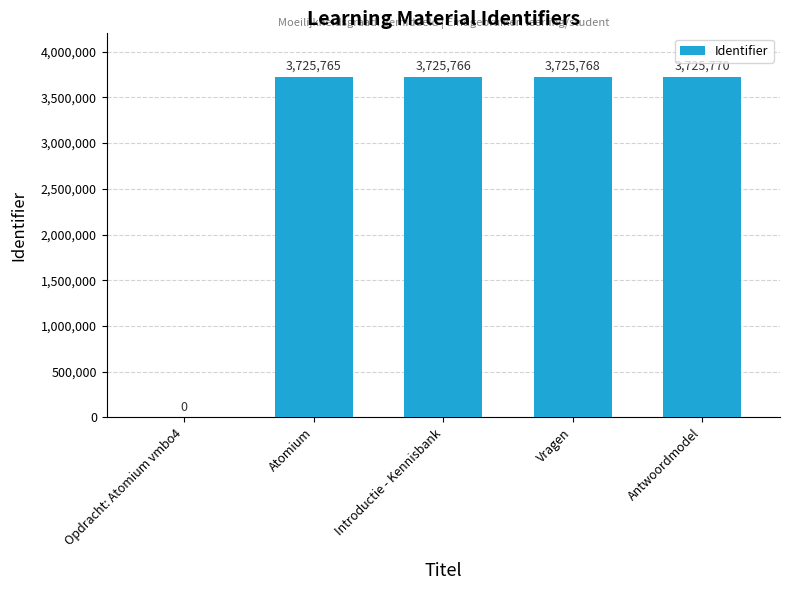

Approximately how many times larger is the value at Atomium compared to Antwoordmodel?

1.0